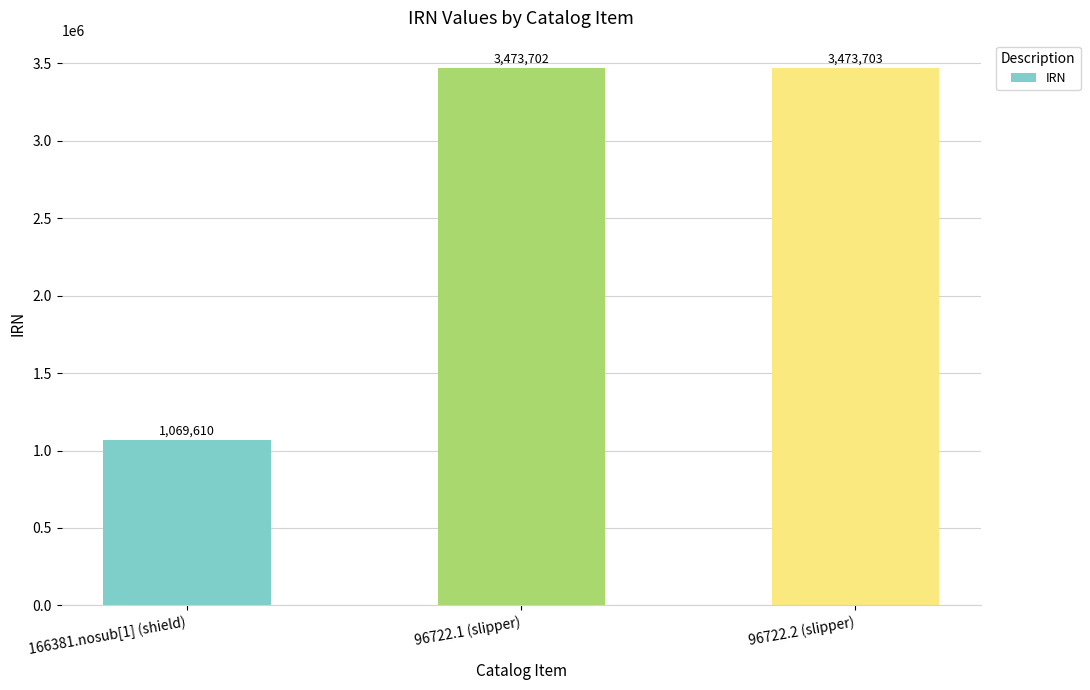

List the labels in order of value, smallest first.

166381.nosub[1] (shield), 96722.1 (slipper), 96722.2 (slipper)